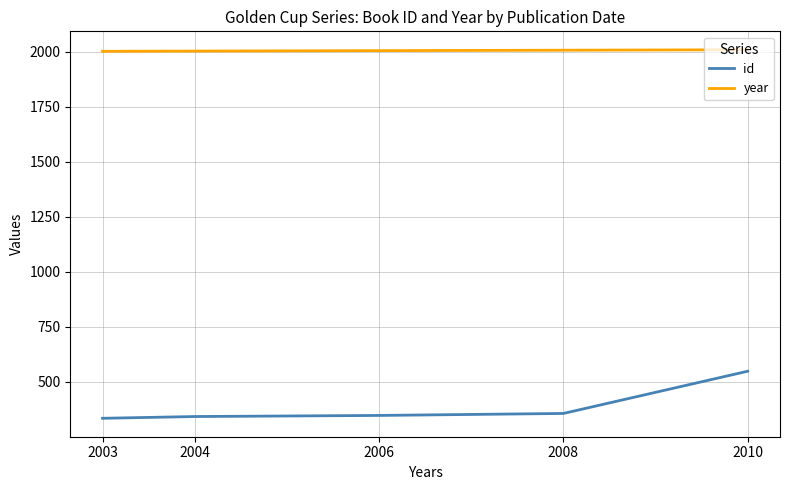

Which series changed the most between 2008 and 2006?

id